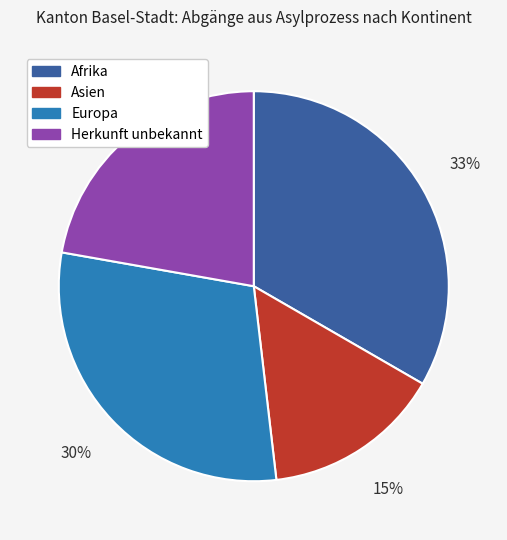

True or false: Asien accounts for 15% of the total.

True